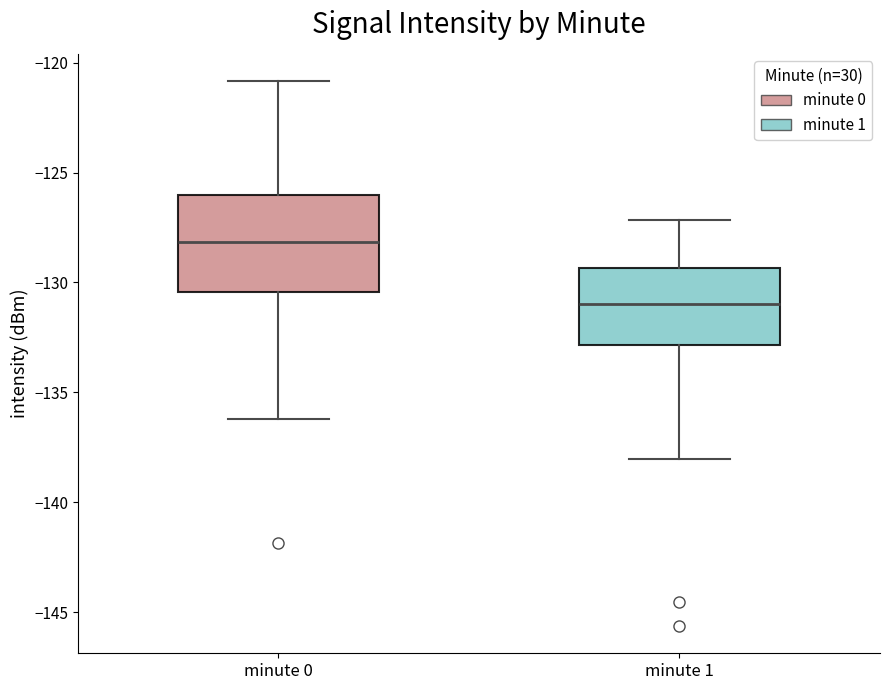

Reading left to right, transcribe this box plot: for each box, give where its median line is, the range the box spans, and where its two whiskers end, as read against the y-axis. The values are not printed on the chart, so give them approximately, as read against the axis.

minute 0: median -128.0, box -130.5 to -126.0, whiskers -136.0 to -121.0
minute 1: median -131.0, box -133.0 to -129.5, whiskers -138.0 to -127.0